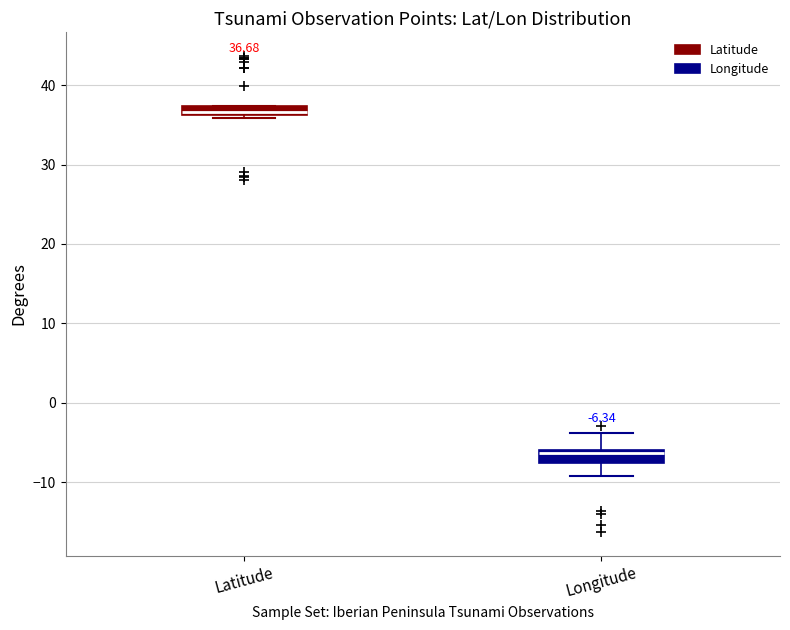

Which box's median line is the lowest?

Longitude